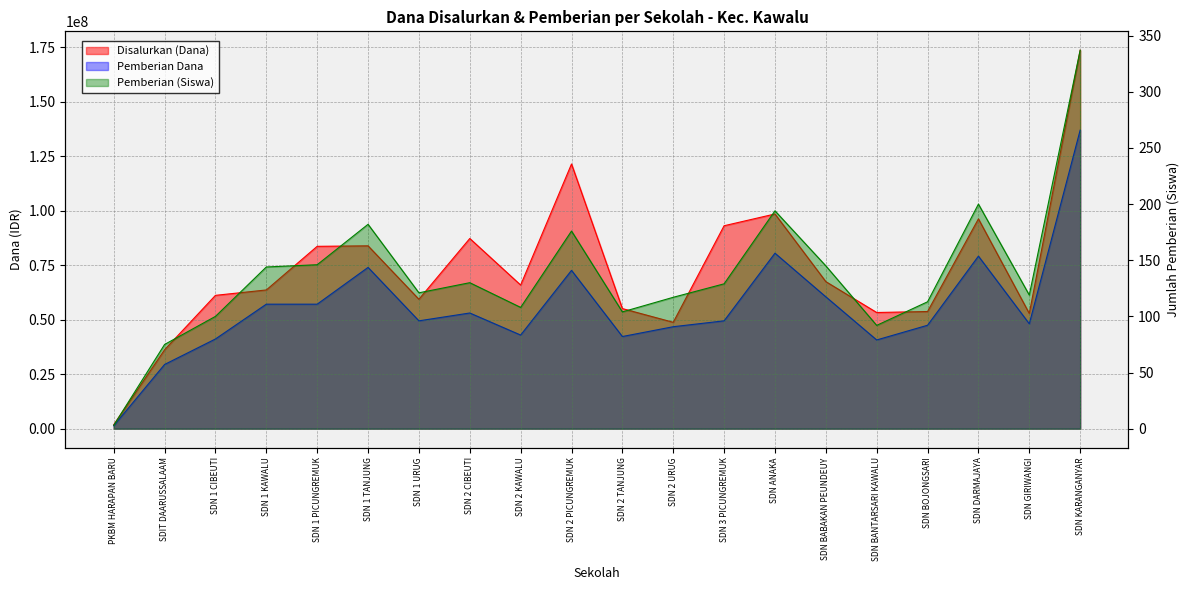

What position from the right is SDN 1 TANJUNG?

15